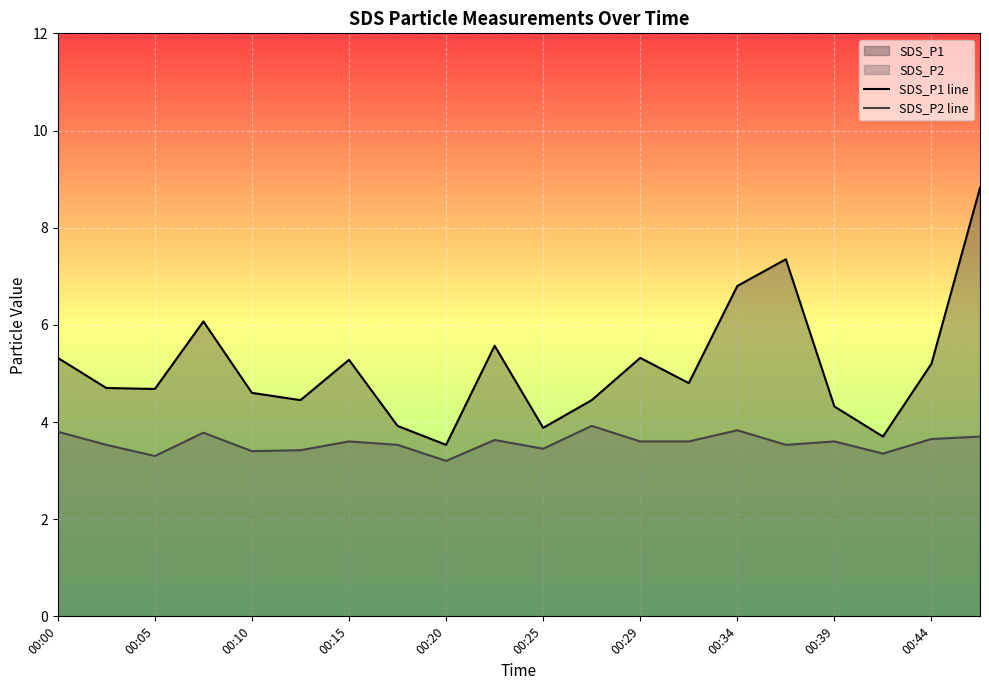

How many lines are shown in the chart?

2